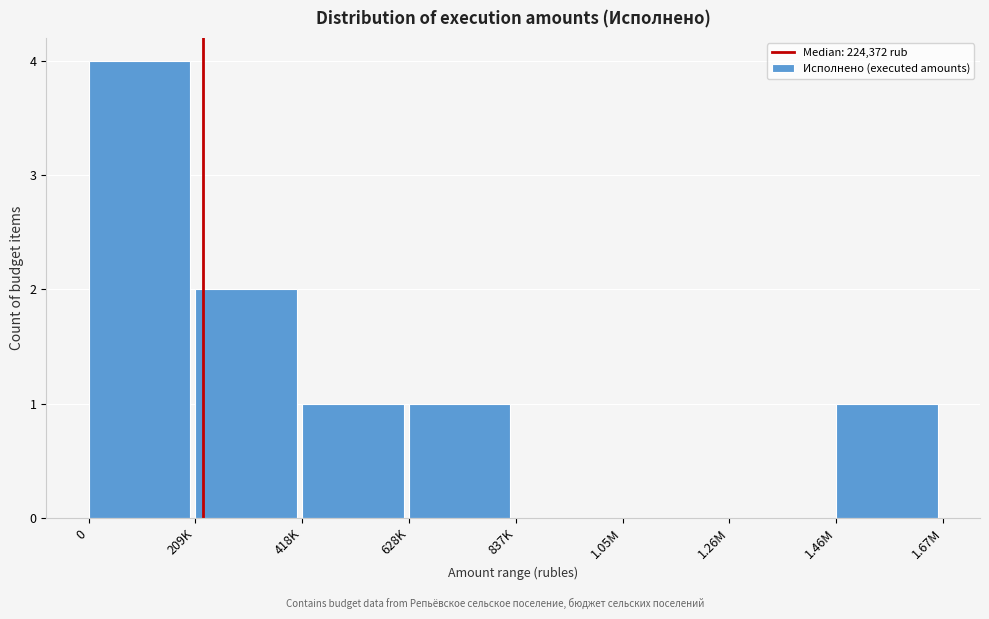

Reading left to right, transcribe all the data shown in this chart.

0=4	209K=2	418K=1	628K=1	837K=0	1.05M=0	1.26M=0	1.46M=1